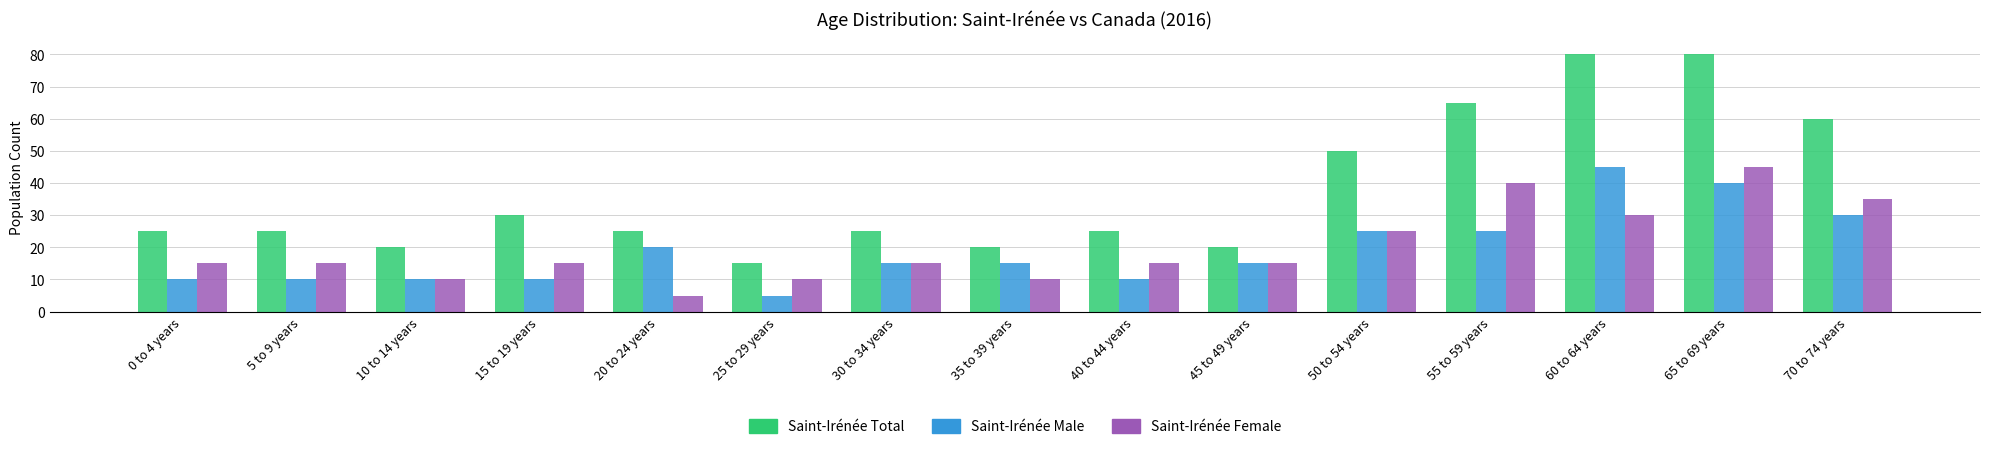

At which label is Saint-Irénée Total closest to 47?

50 to 54 years